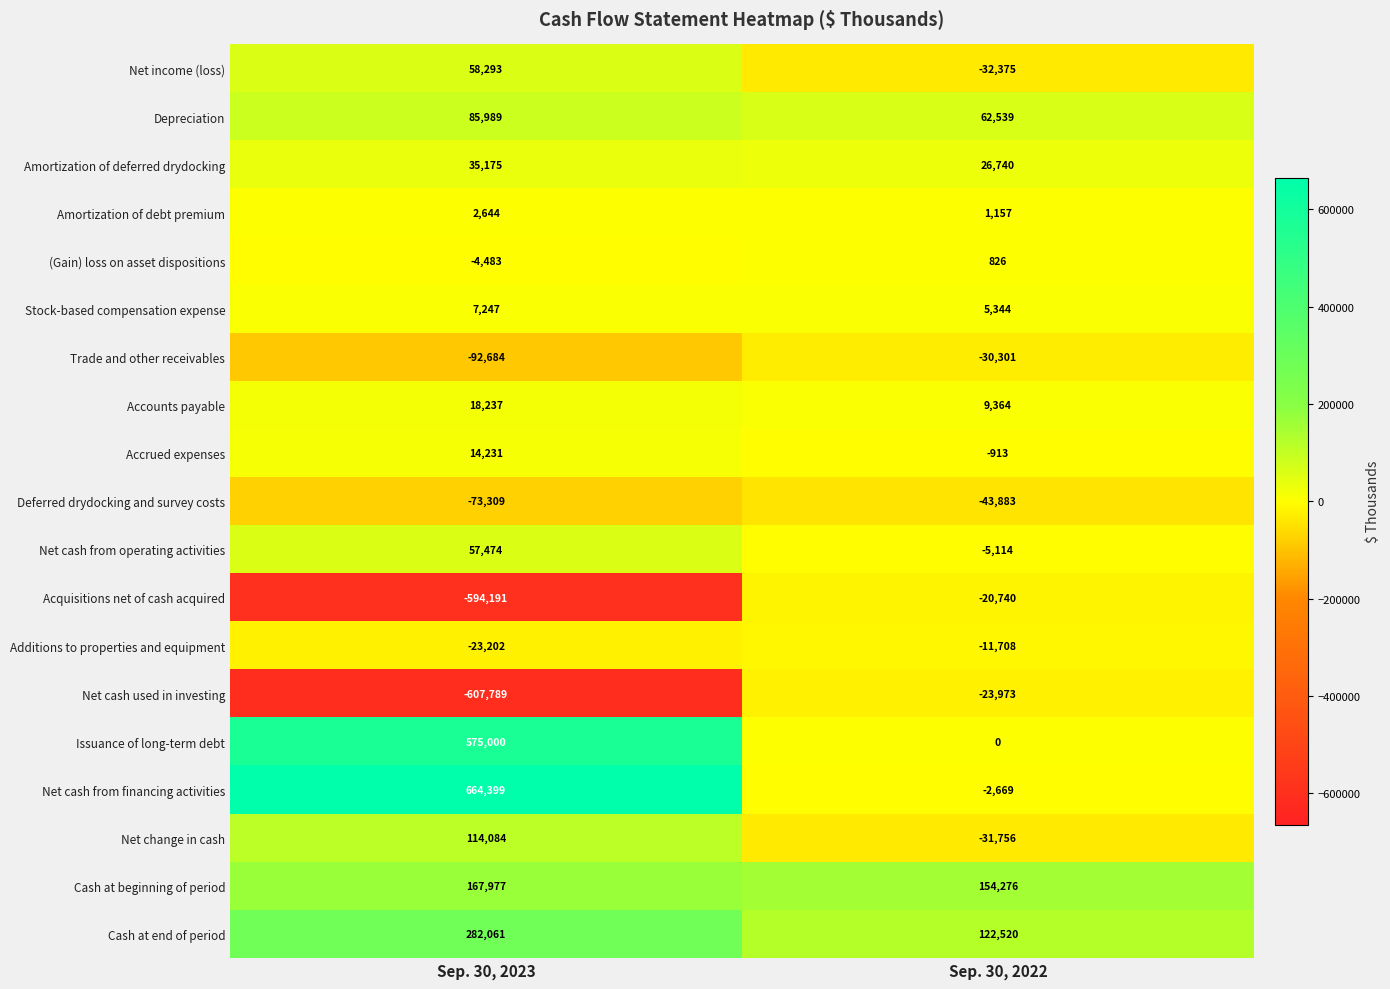

What is the difference between the highest and lowest values at Sep. 30, 2023?

1272188